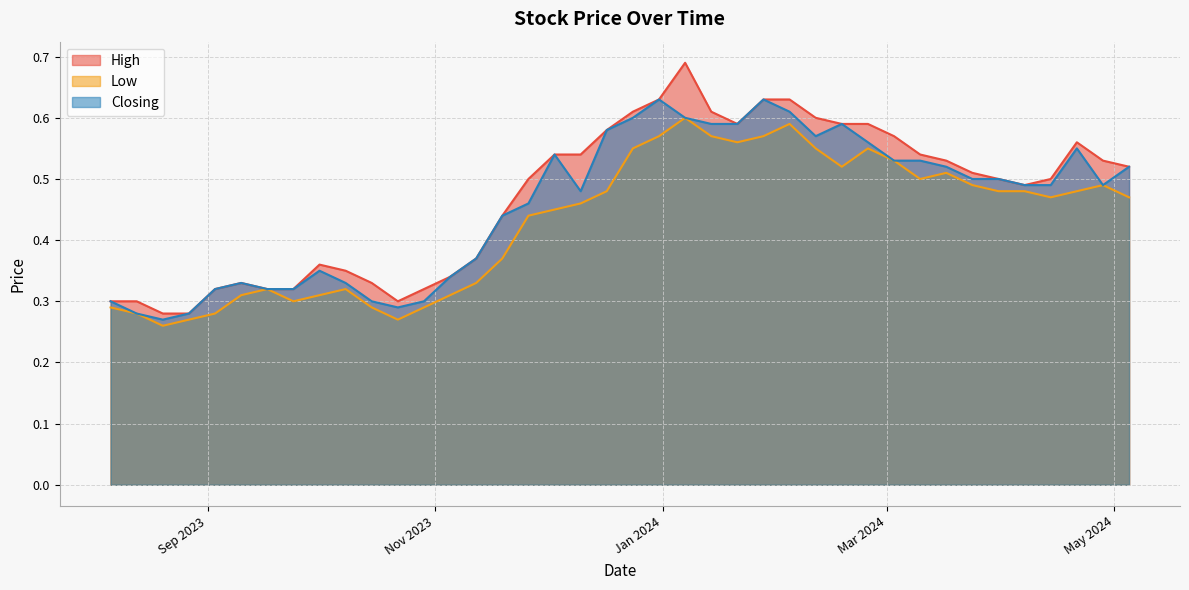

At which category is the sum across all series the highest?

07/01/2024